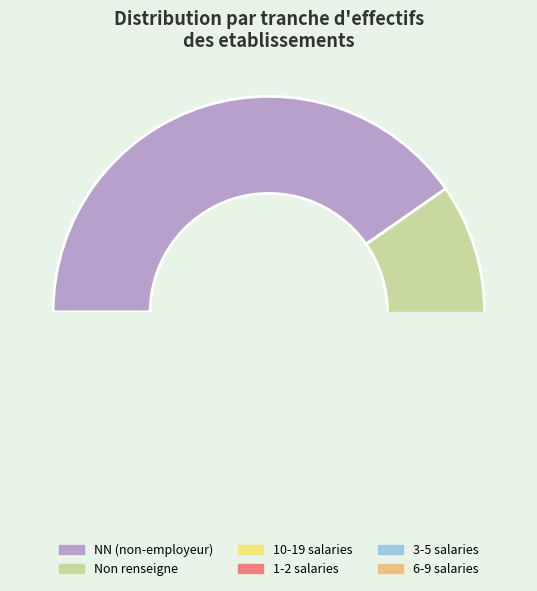

The NN slice represents 47% of the pie. True or false?

False